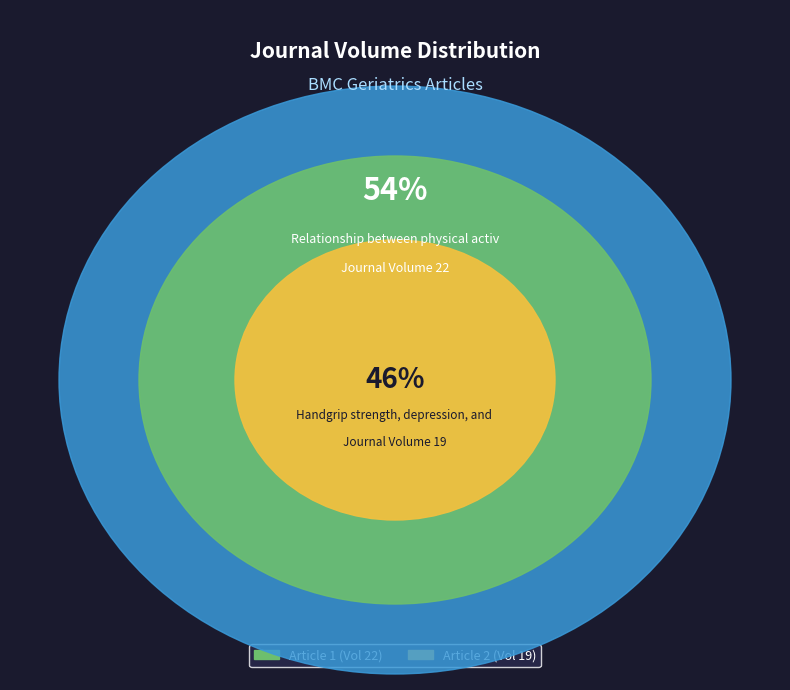

How many slices are in this pie chart?

2